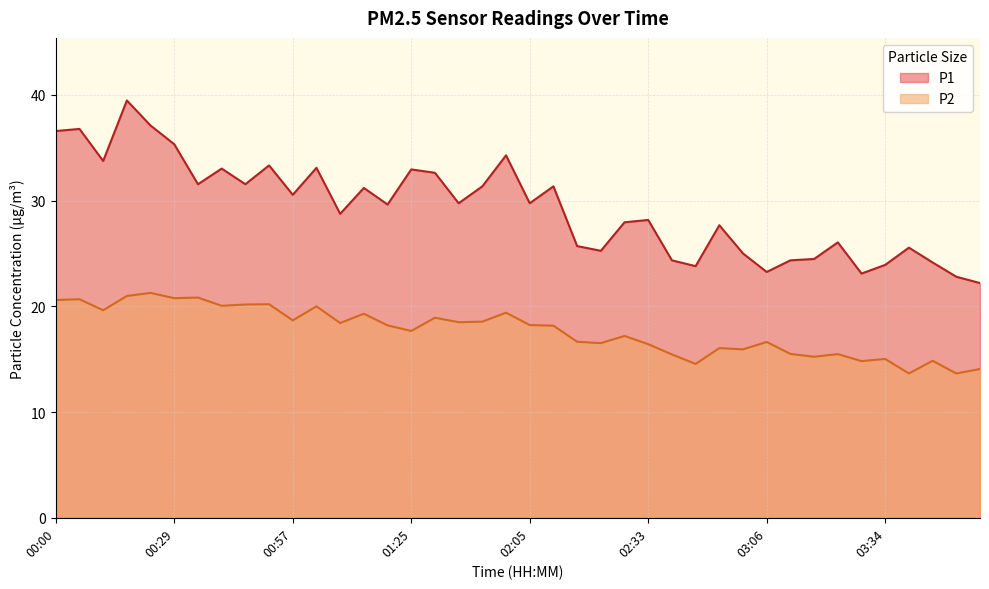

The P2 series shows 18.2 at 02:05. True or false?

True